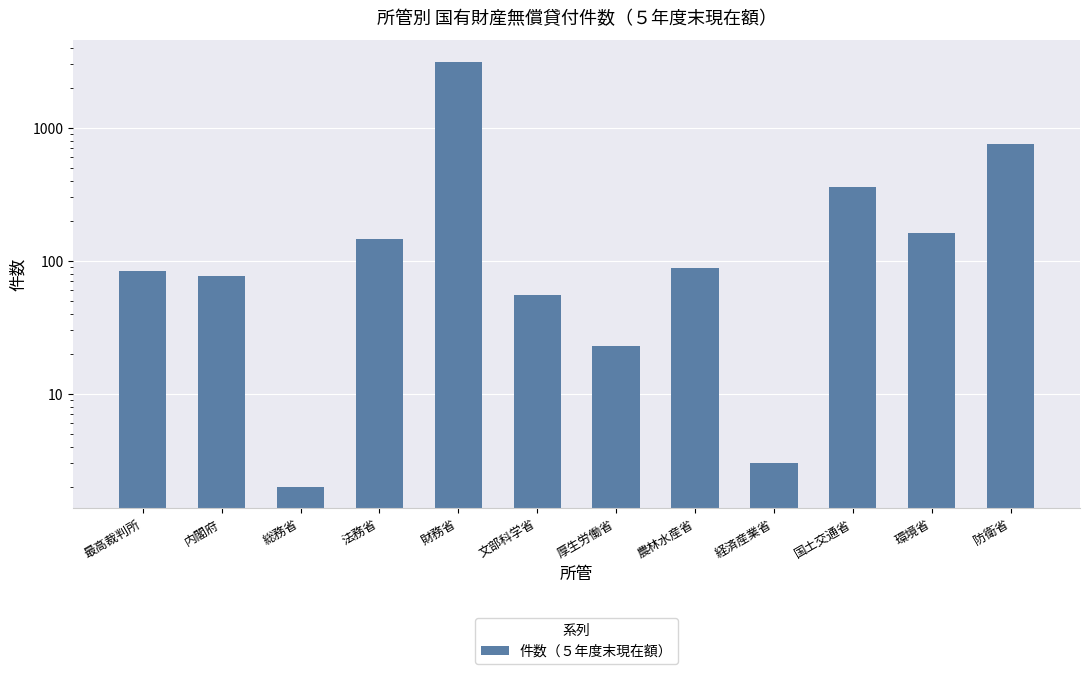

At which category does the chart reach its peak across all series?

財務省